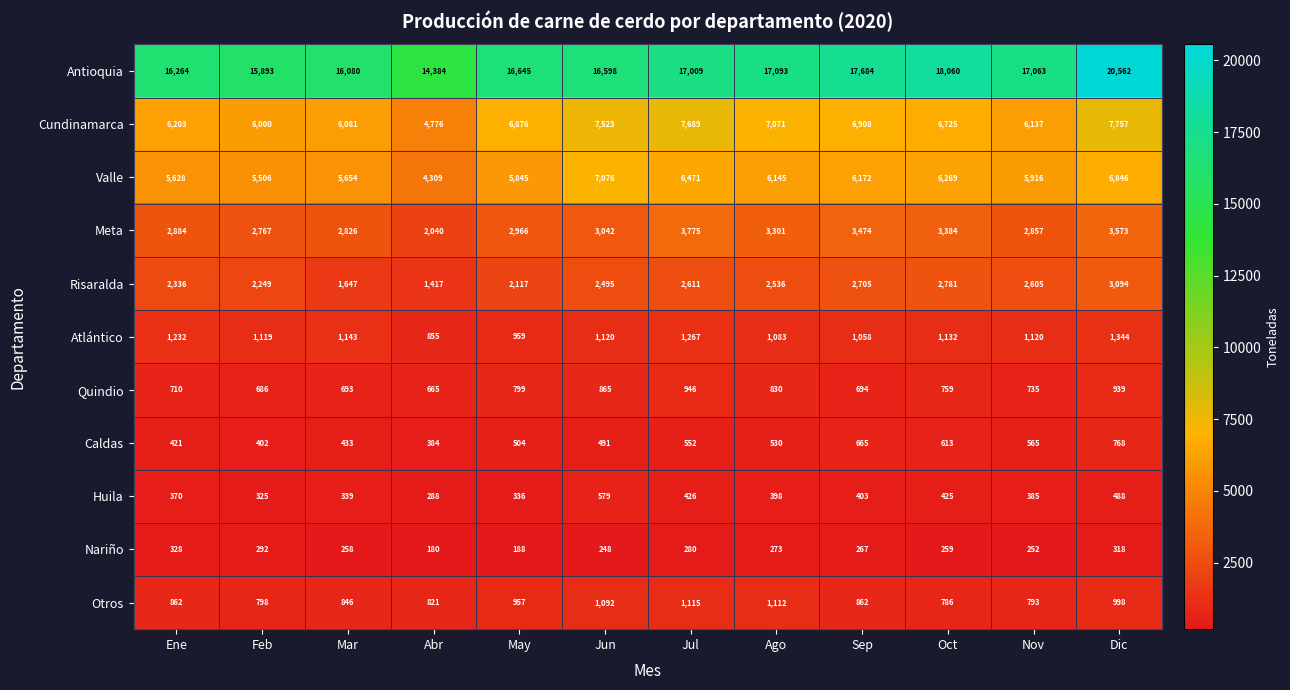

What is the sum of the Nariño values at Ago and Abr?

453